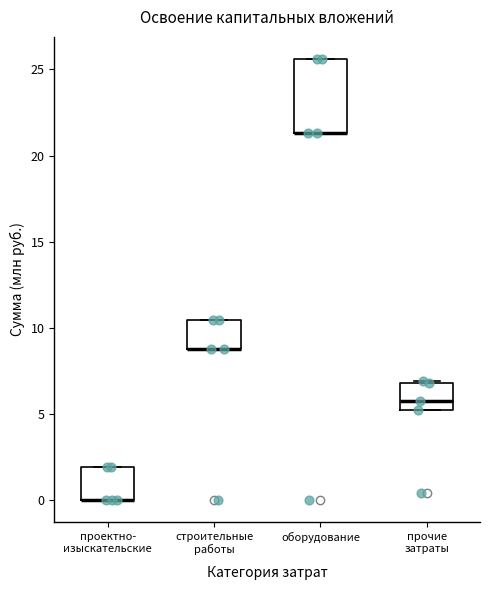

Where is the upper edge of the box for проектно- изыскательские on the y-axis? The values are not printed on the chart, so give them approximately, as read against the axis.

2.0